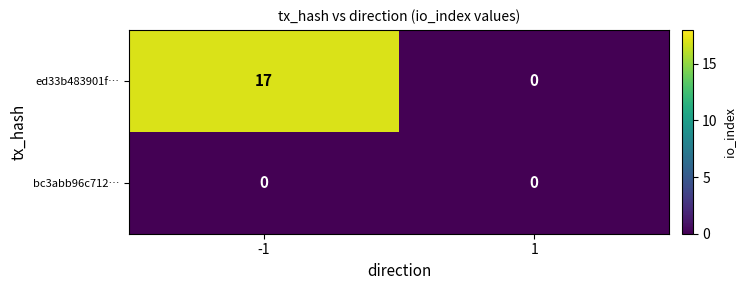

Reading right to left, list all the values displayed in this chart.

ed33b483901f…: 0	17
bc3abb96c712…: 0	0